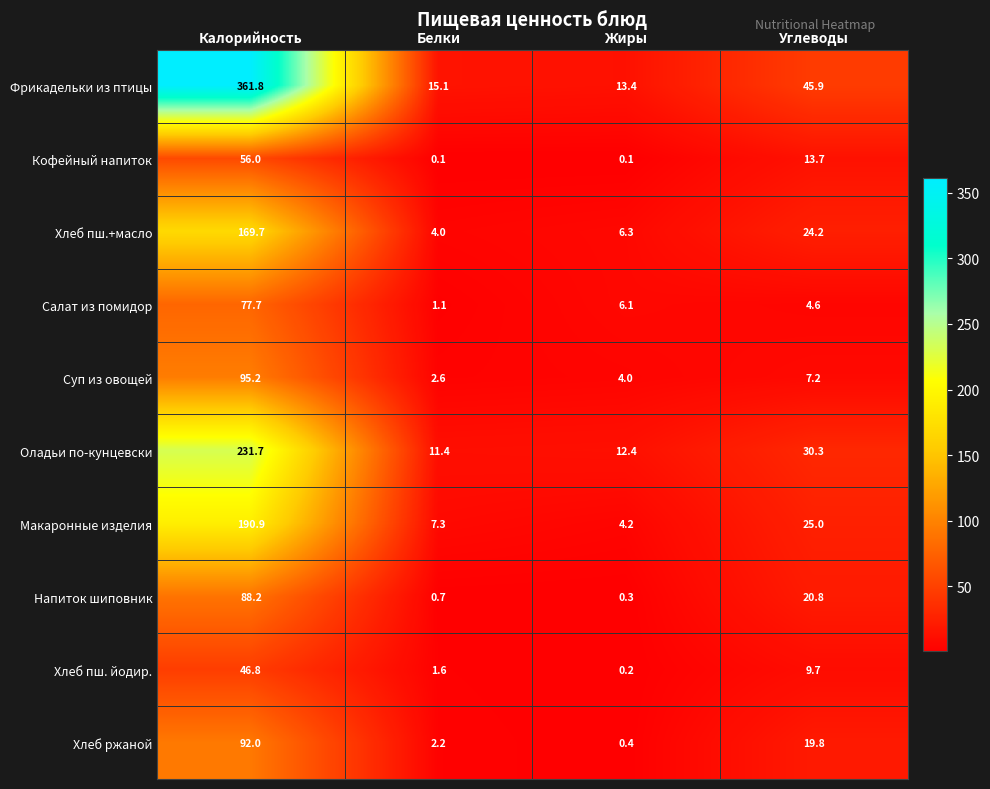

What is the difference between the highest and lowest values at Белки?

15.0